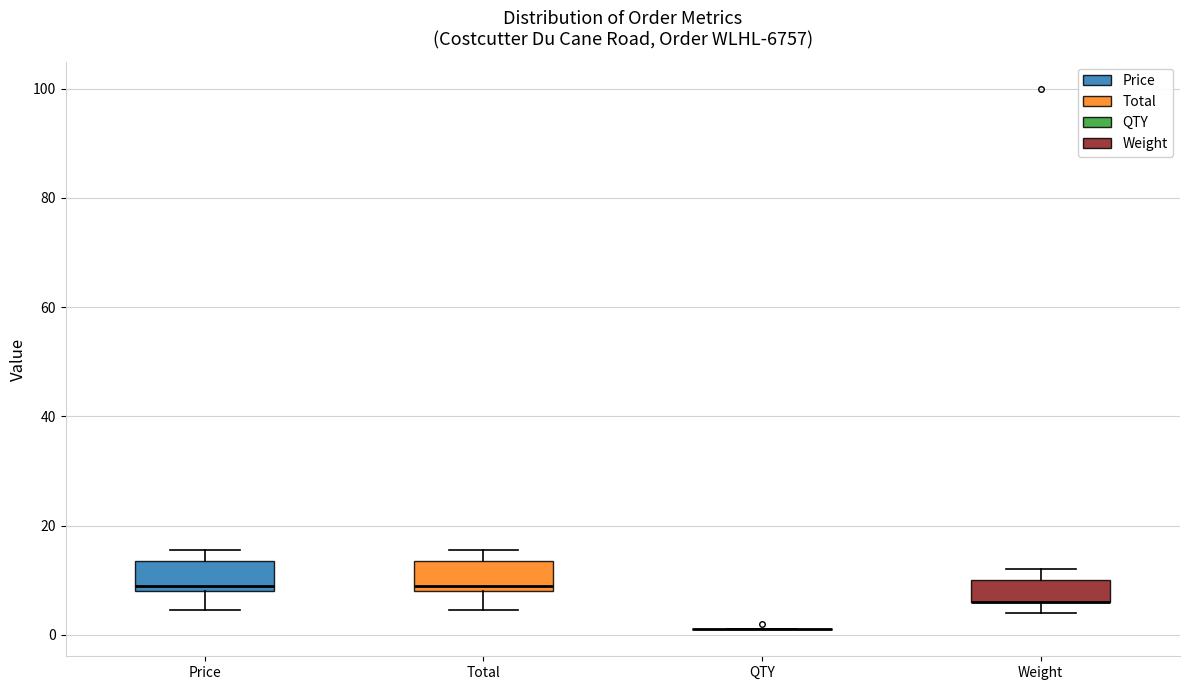

Reading left to right, read every box against the y-axis: the position of its median line, the range the box covers, and the ends of its whiskers. The values are not printed on the chart, so give them approximately, as read against the axis.

Price: median 8 (just above the box's lower edge), box 8 to 14, whiskers 4 to 16
Total: median 8 (just above the box's lower edge), box 8 to 14, whiskers 4 to 16
QTY: box collapsed to a line at 2, whiskers 2 to 2
Weight: median 6 (drawn on the box's lower edge), box 6 to 10, whiskers 4 to 12